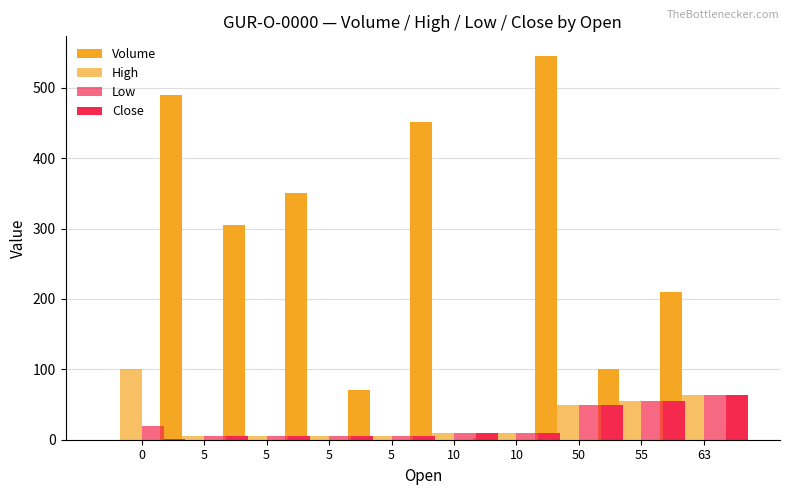

List the series in order of their peak value, highest first.

Volume, High, Low, Close